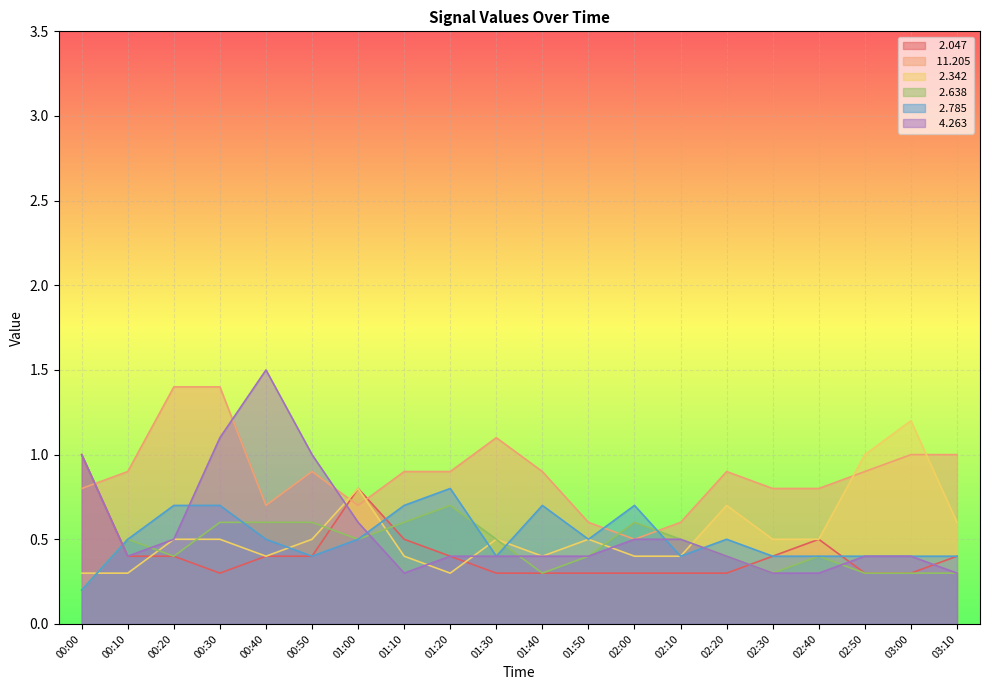

After their last crossing, which series has the higher values:   2.785 or  11.205?

 11.205